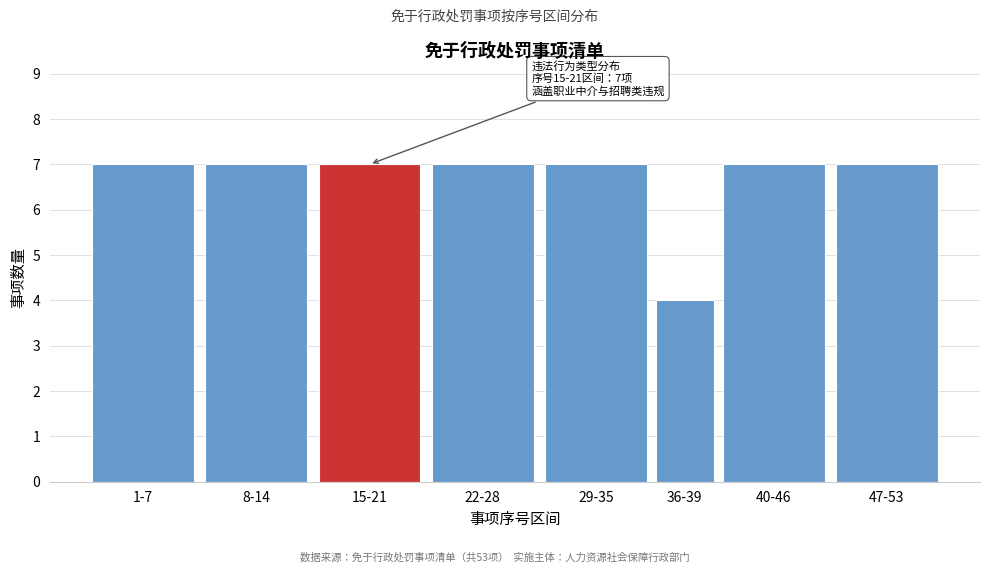

Reading left to right, transcribe all the data shown in this chart.

1-7=7	8-14=7	15-21=7	22-28=7	29-35=7	36-39=4	40-46=7	47-53=7